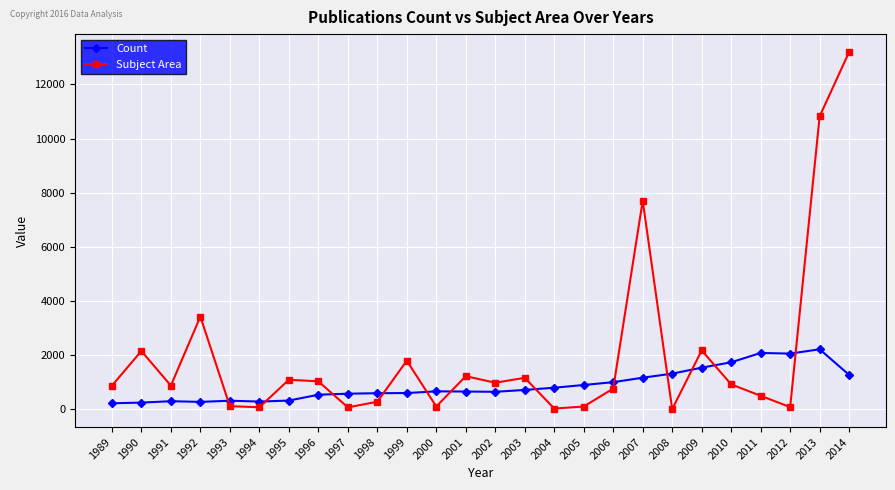

In Count, how many points are lower than both neighbors (excluding endpoints)?

4